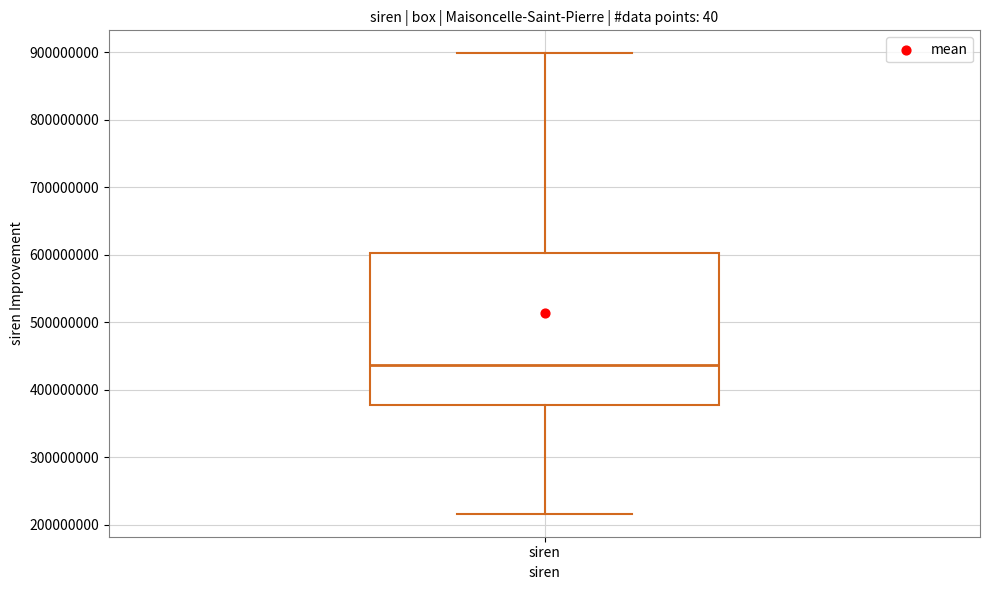

Read this box plot against the y-axis: the position of the median line, the range covered by the box, and the ends of both whiskers. The values are not printed on the chart, so give them approximately, as read against the axis.

median 440000000, box 380000000 to 600000000, whiskers 220000000 to 900000000